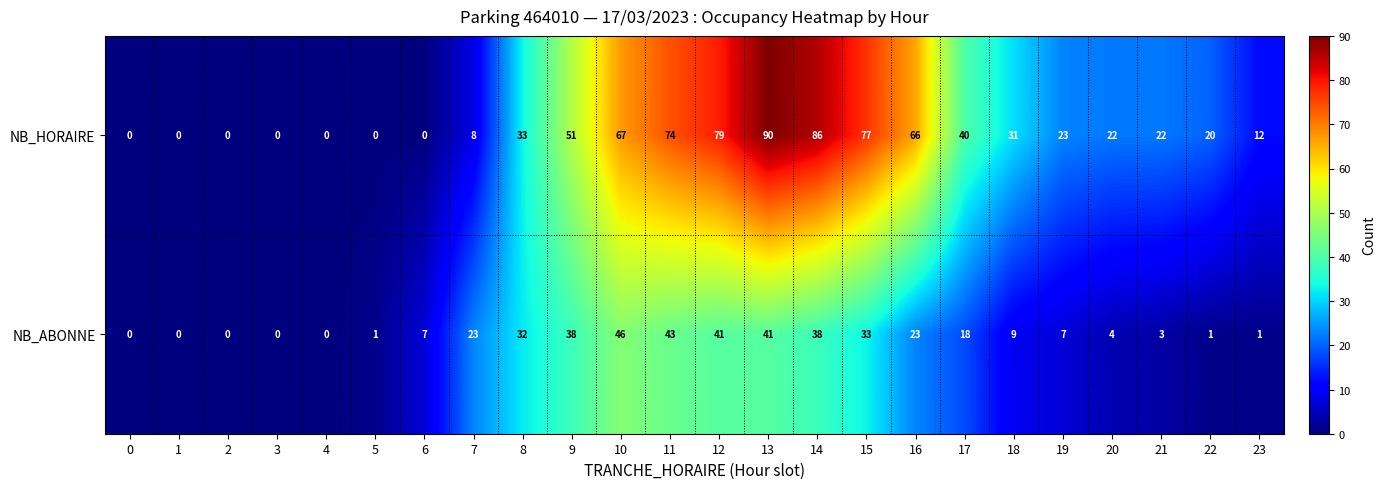

What is the greatest value displayed?

90